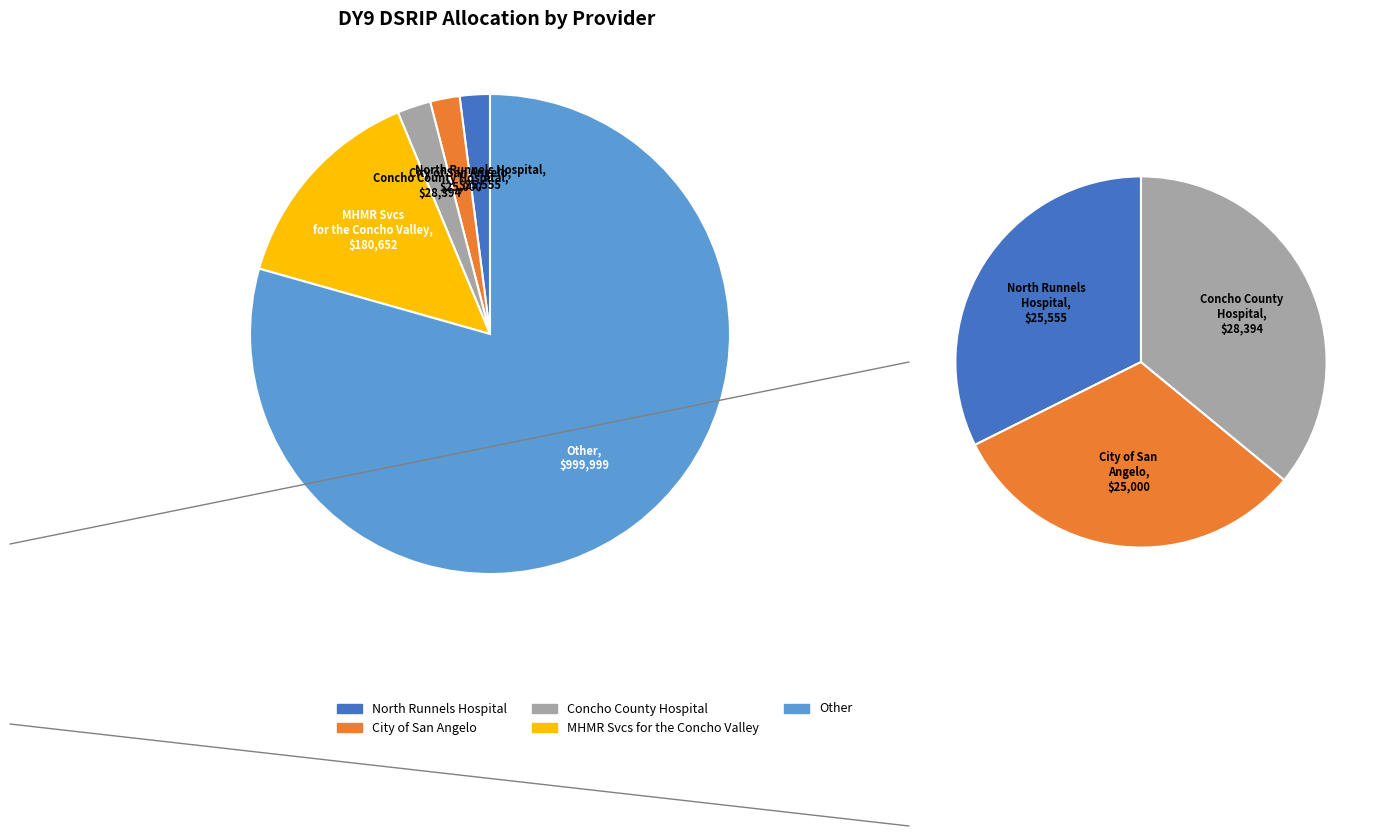

Rank the categories by value from highest to lowest.

Other, MHMR Svcs for the Concho Valley, Concho County Hospital, North Runnels Hospital, City of San Angelo